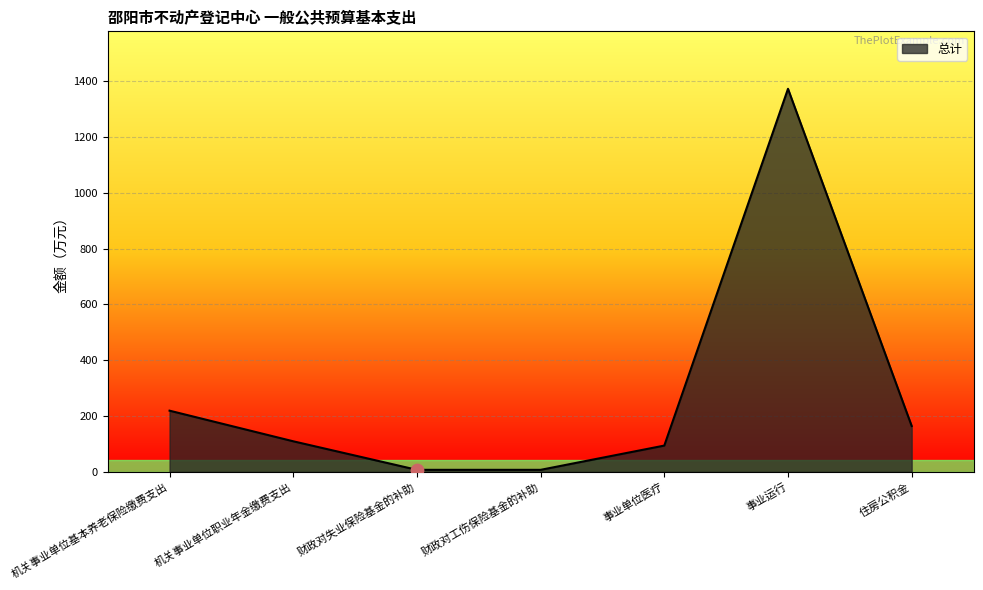

Between 机关事业单位基本养老保险缴费支出 and 财政对工伤保险基金的补助, which is larger?

机关事业单位基本养老保险缴费支出